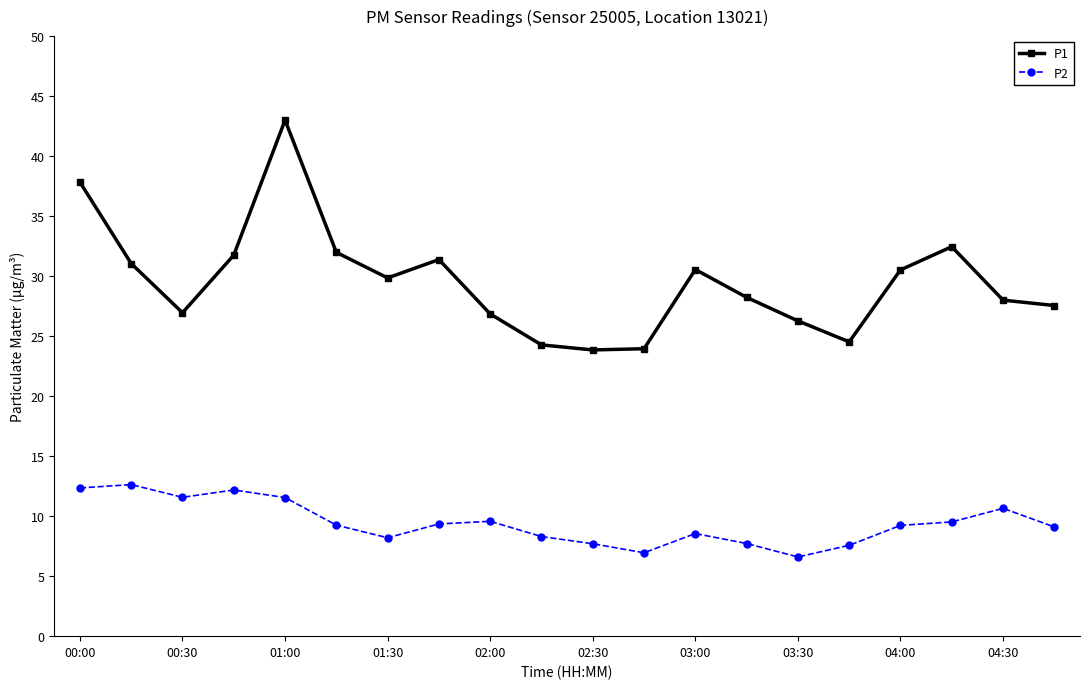

How many distinct data groups are displayed?

2